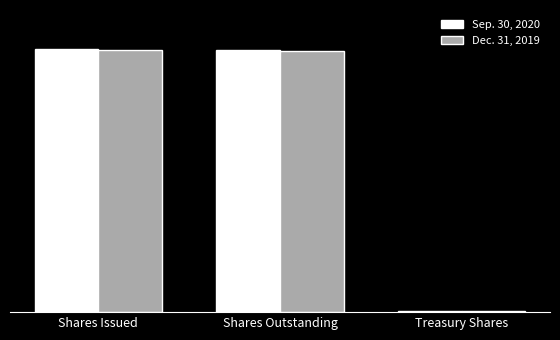

Are the bars horizontal?

No